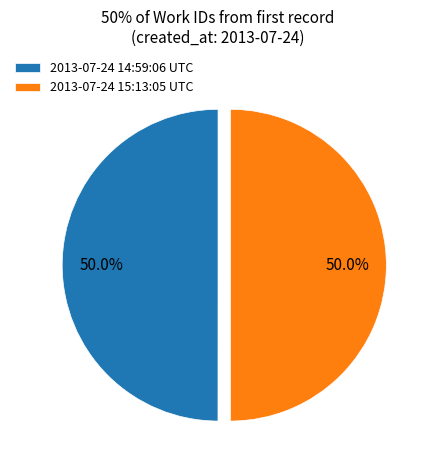

Combined, what portion of the pie is 2013-07-24 15:13:05 UTC and 2013-07-24 14:59:06 UTC?

100.0%